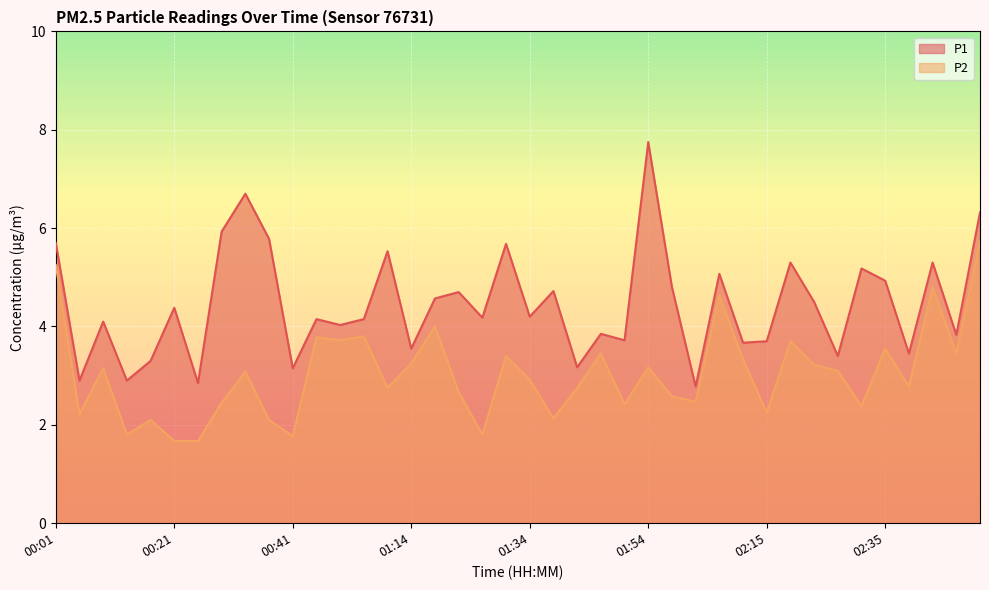

Reading right to left, extract all data points from this chart.

P1: 6.3	3.8	5.3	3.5	4.9	5.2	3.4	4.5	5.3	3.7	3.7	5.1	2.8	4.8	7.8	3.7	3.9	3.2	4.7	4.2	5.7	4.2	4.7	4.6	3.5	5.5	4.2	4.0	4.2	3.1	5.8	6.7	5.9	2.9	4.4	3.3	2.9	4.1	2.9	5.7
P2: 5.7	3.5	4.8	2.8	3.5	2.4	3.1	3.2	3.7	2.2	3.3	4.6	2.5	2.6	3.2	2.4	3.5	2.8	2.1	2.9	3.4	1.8	2.7	4.0	3.2	2.8	3.8	3.7	3.8	1.8	2.1	3.1	2.5	1.7	1.7	2.1	1.8	3.1	2.2	5.2